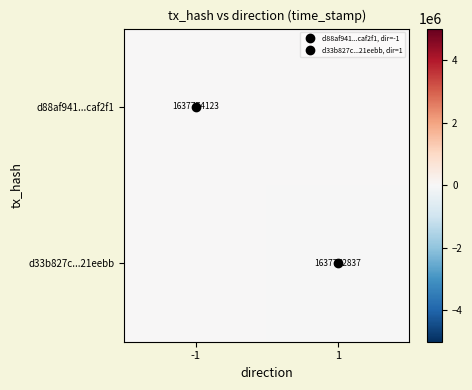

The d33b827c...21eebb series shows -1131 at 1. True or false?

False